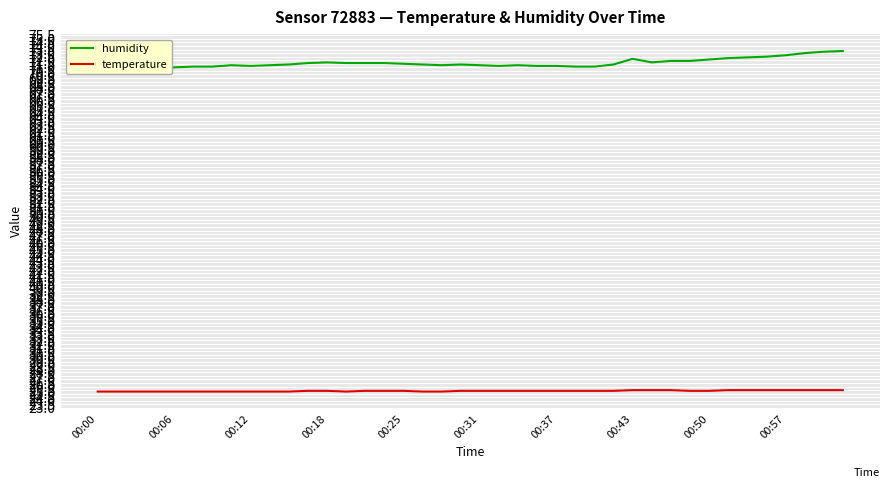

What is the value of the temperature point at the 5th from the left?

25.3